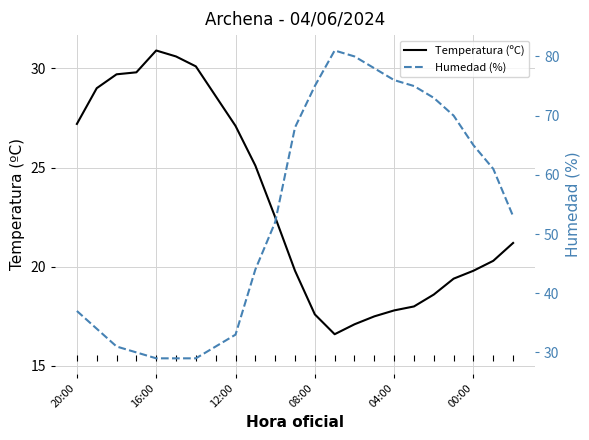

At which label does Temperatura (ºC) first exceed 21?

20:00